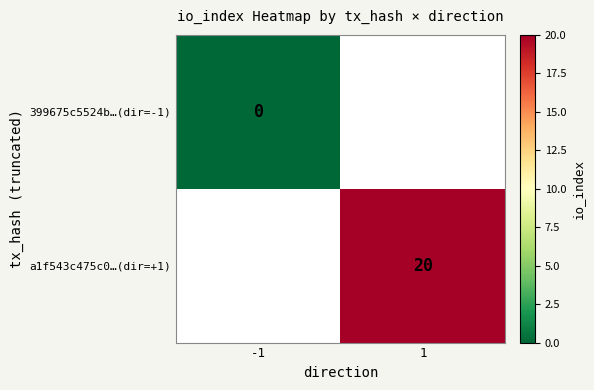

The a1f543c475c0…(dir=+1) series shows 20 at 1. True or false?

True